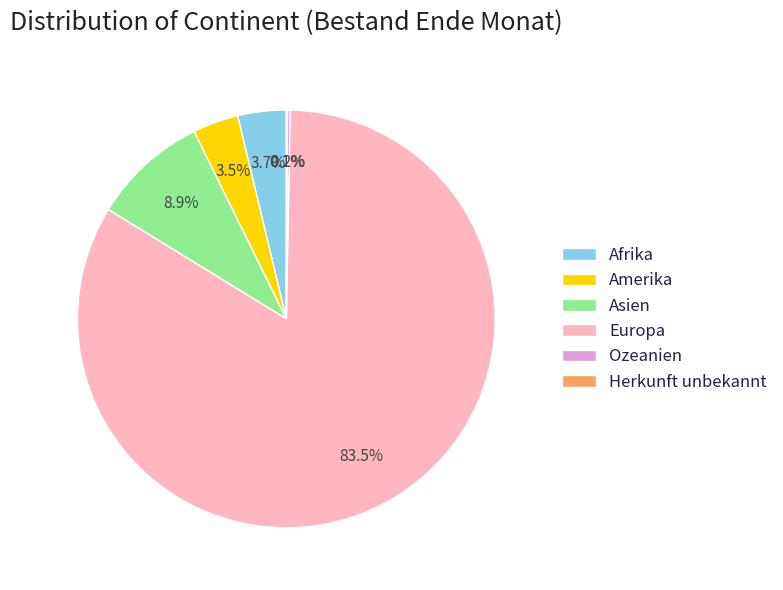

What portion of the pie excludes Afrika?

96.3%